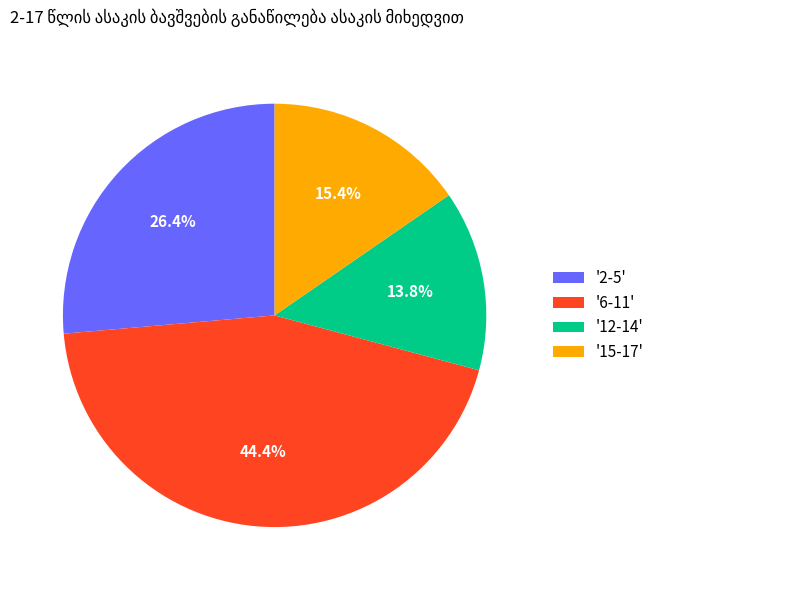

Rank the categories by value from lowest to highest.

'12-14', '15-17', '2-5', '6-11'